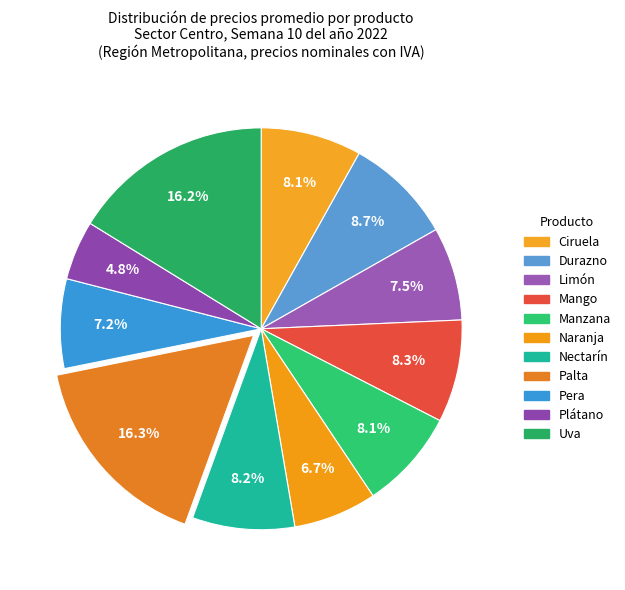

How many slices are in this pie chart?

11